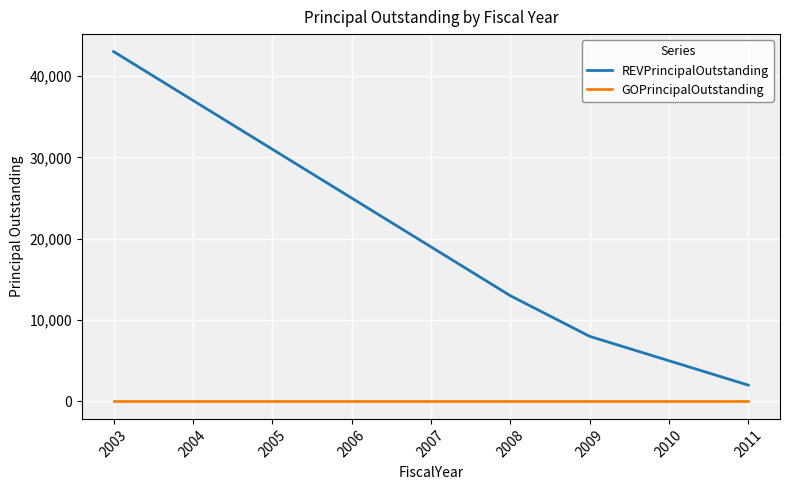

True or false: GOPrincipalOutstanding and REVPrincipalOutstanding intersect in this chart.

False